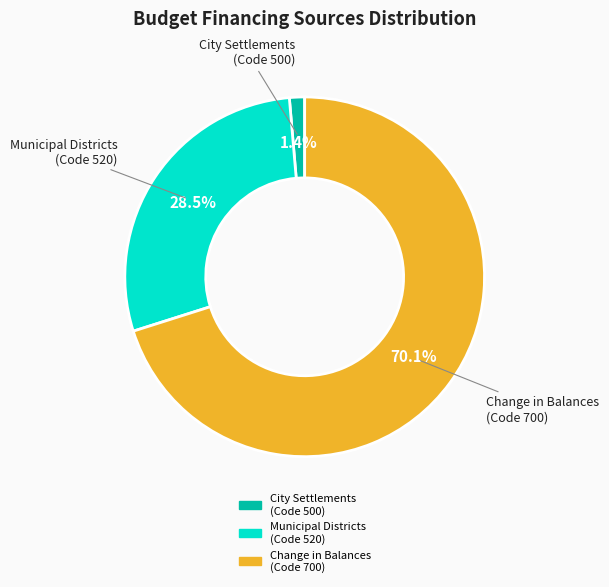

Does any single category account for the majority?

Yes